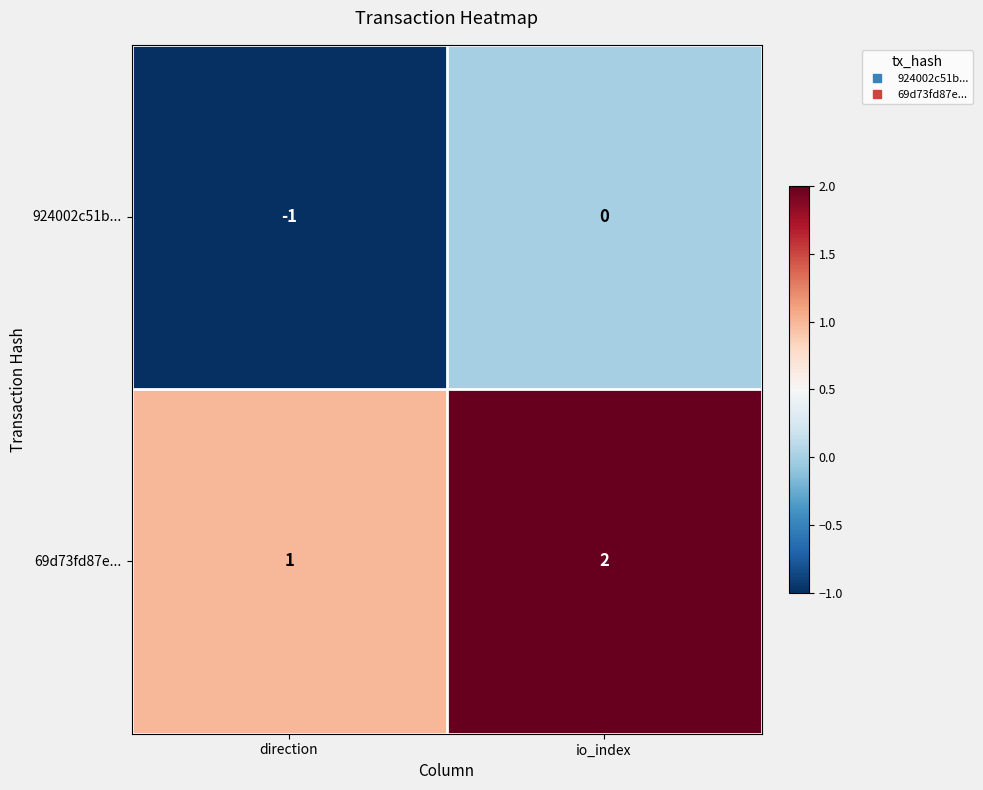

Rank the series at io_index from lowest to highest value.

924002c51b..., 69d73fd87e...